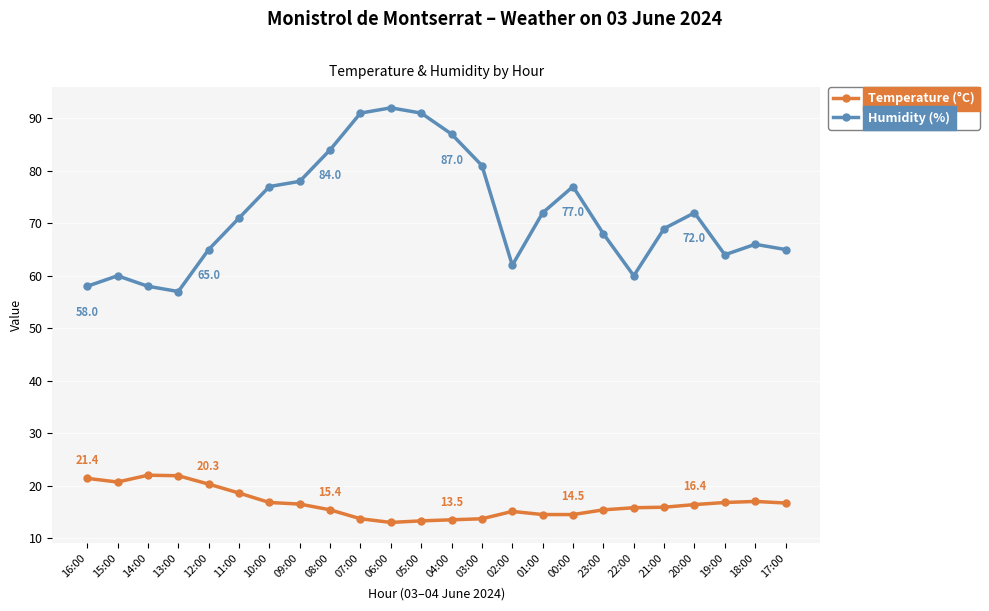

In Humidity (%), how many points are higher than both neighbors (excluding endpoints)?

5